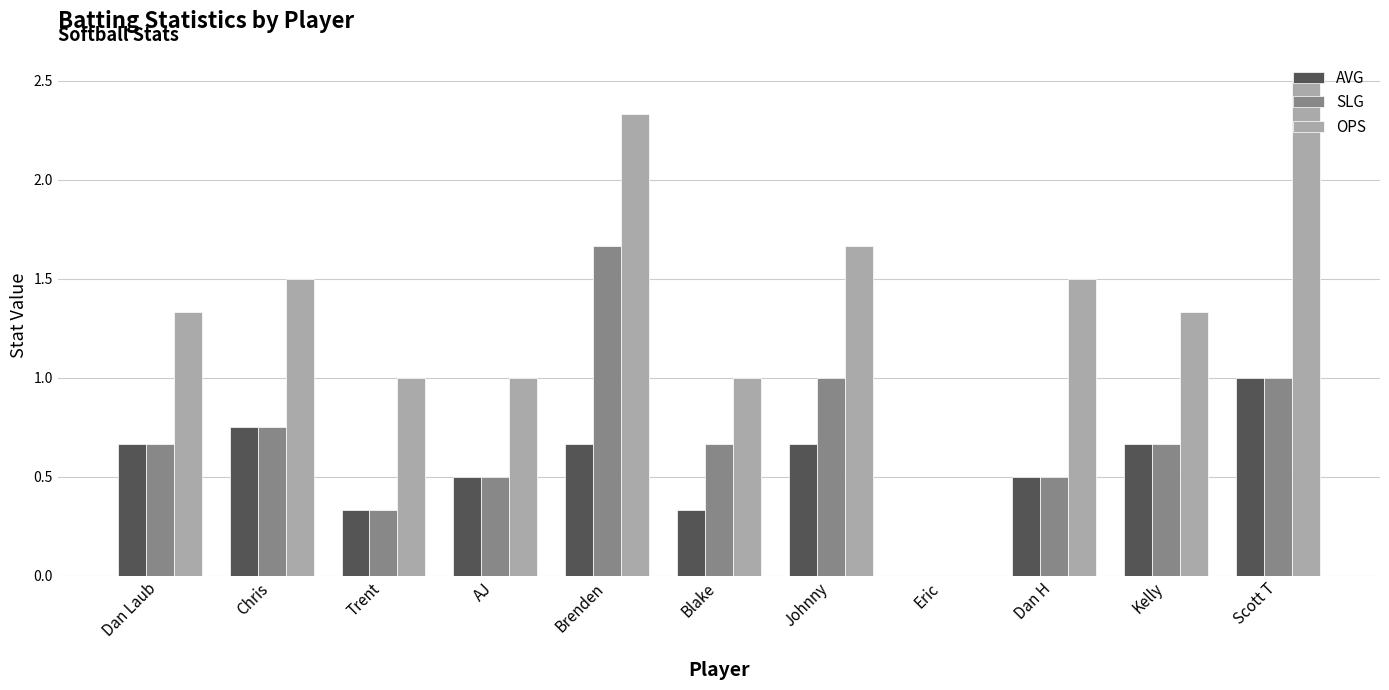

True or false: OPS has a value of 1.2 at Eric.

False